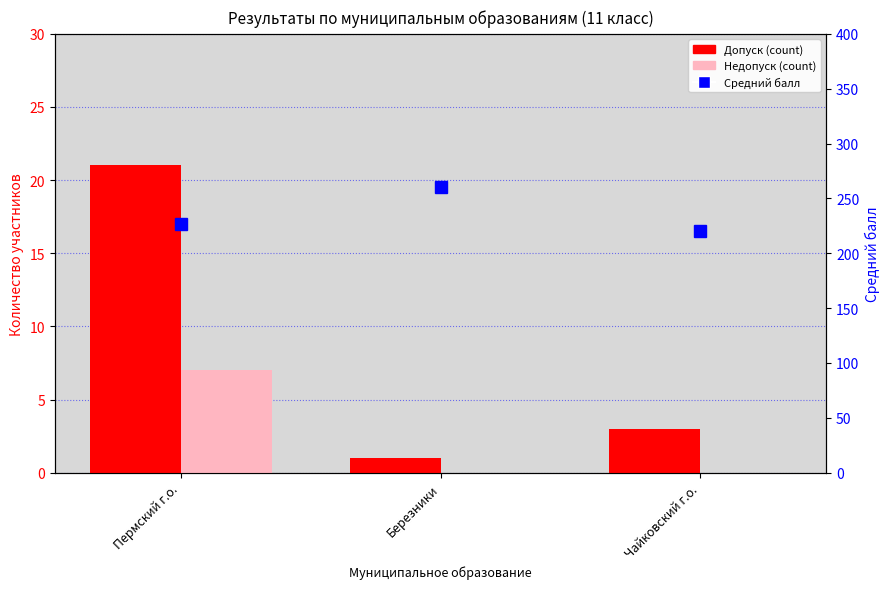

What is the difference between the Допуск values at Березники and Чайковский г.о.?

2.0